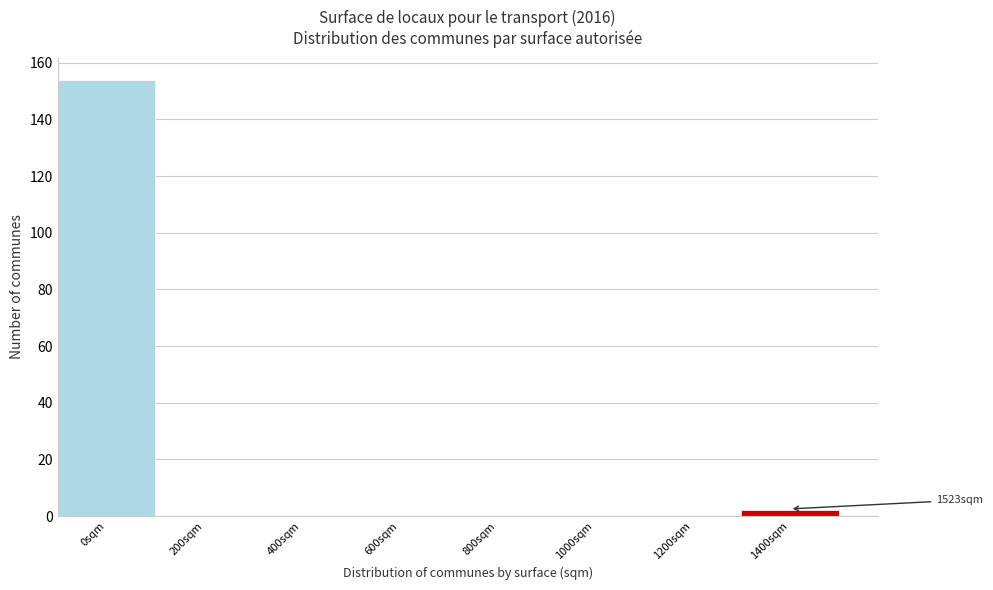

Reading left to right, extract all data points from this chart.

0sqm=154	200sqm=0	400sqm=0	600sqm=0	800sqm=0	1000sqm=0	1200sqm=0	1400sqm=2